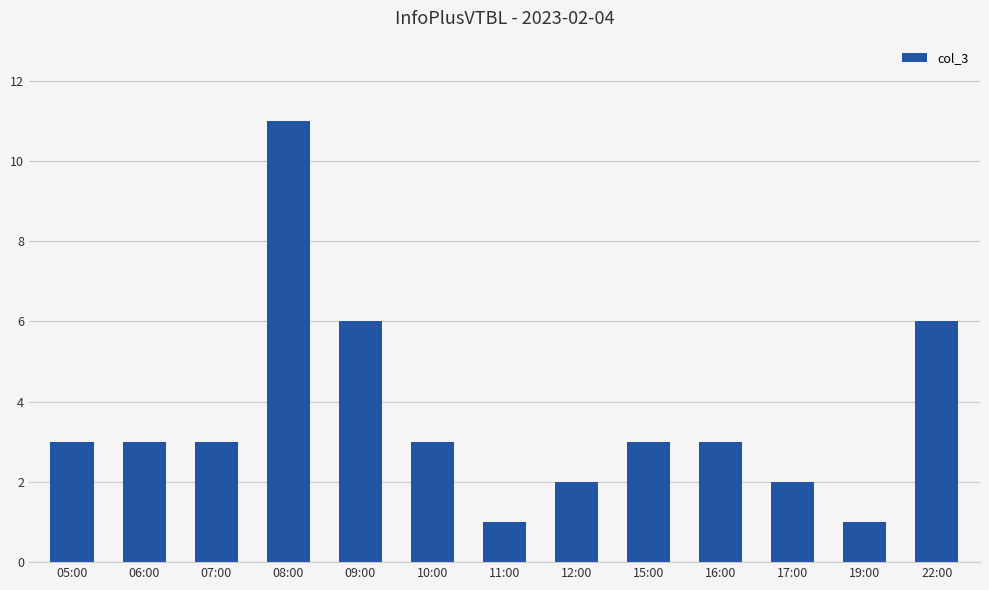

Count the number of data series in this chart.

1